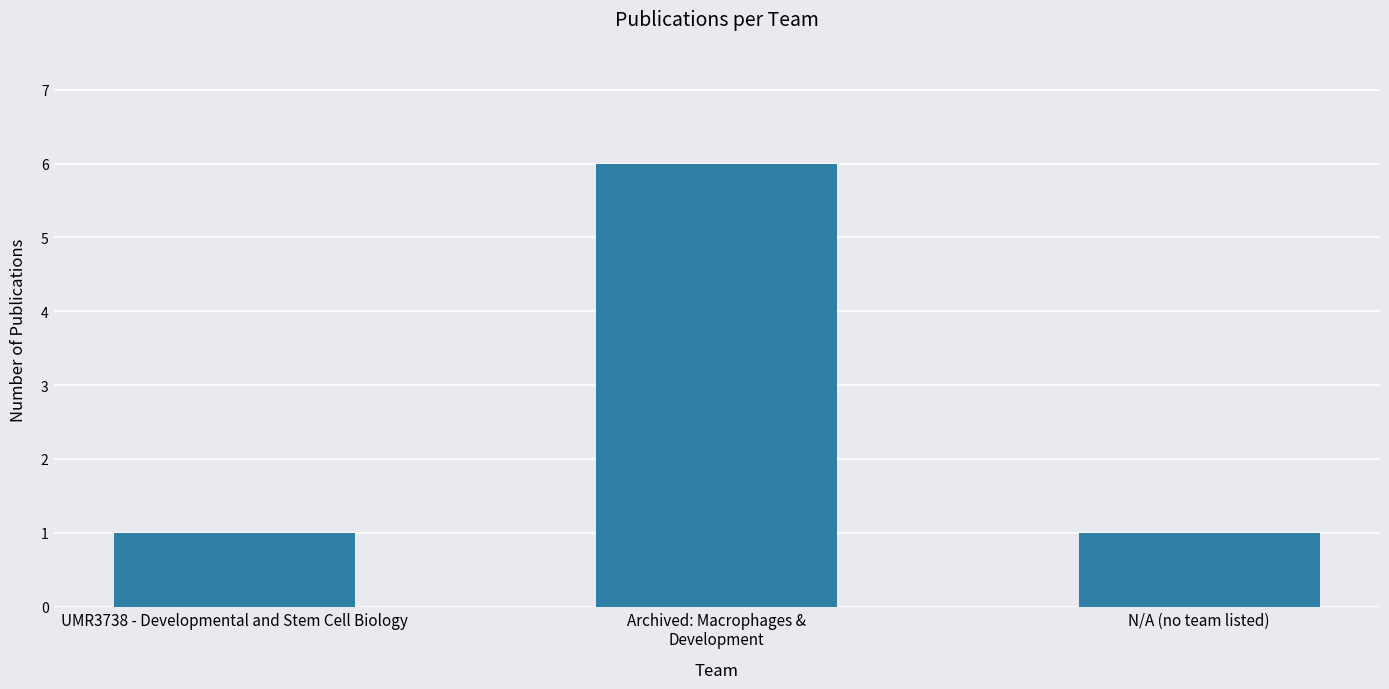

At which category does the chart reach its peak across all series?

Archived: Macrophages &
Development